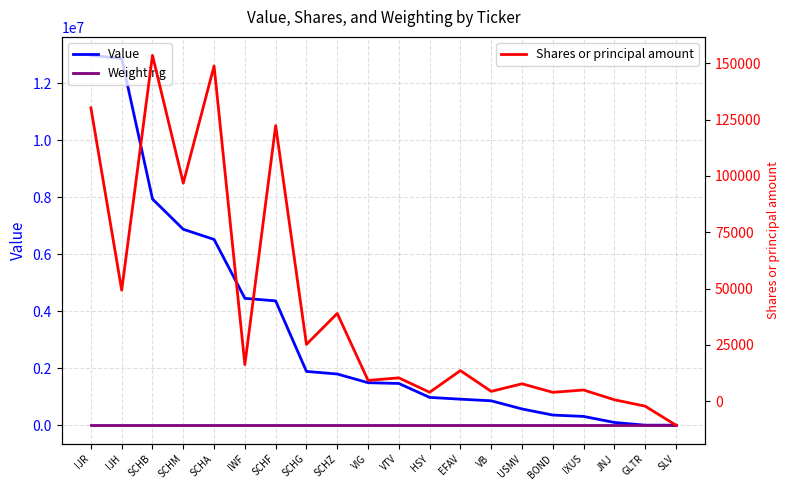

Which series has the largest range (max minus min)?

Value